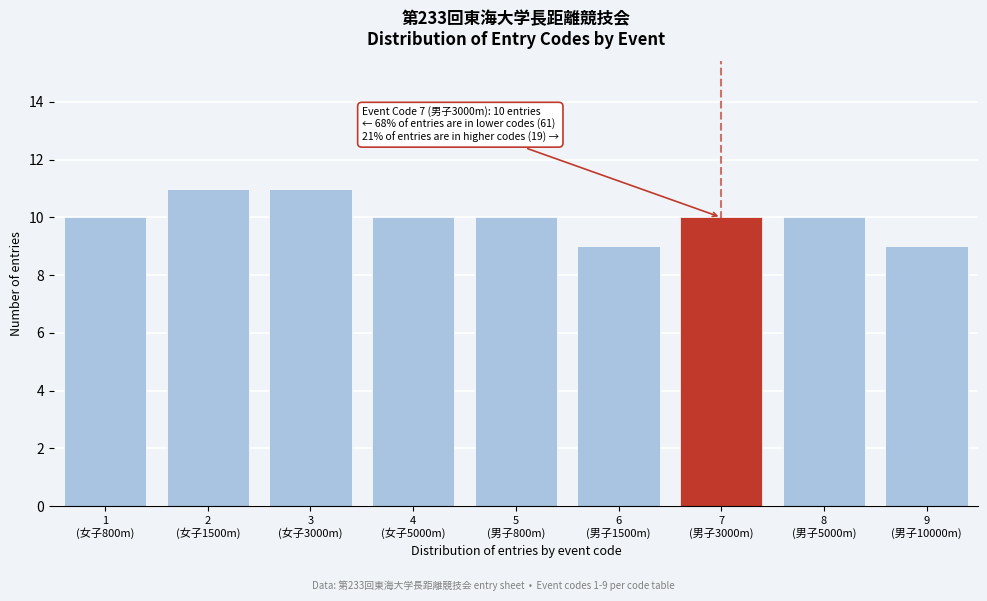

Reading left to right, extract all data points from this chart.

10	11	11	10	10	9	10	10	9